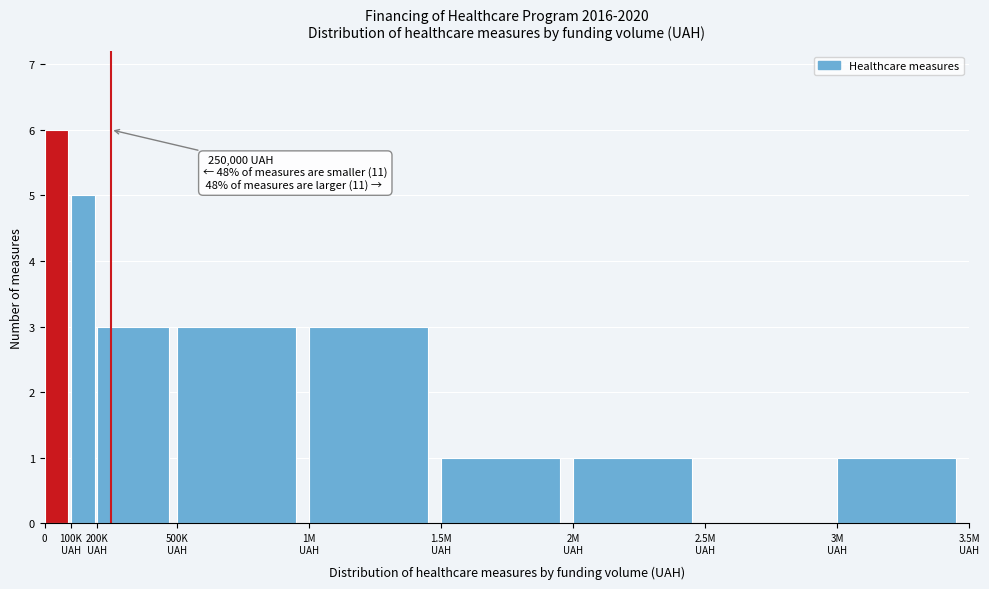

True or false: the data shows 6 at 0.

True